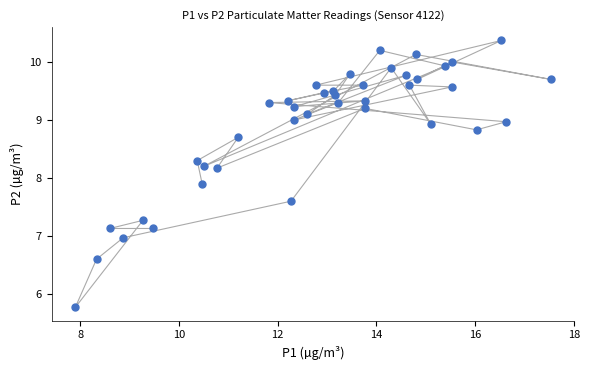

What Y value in the scatter plot is closest to 8?

7.9